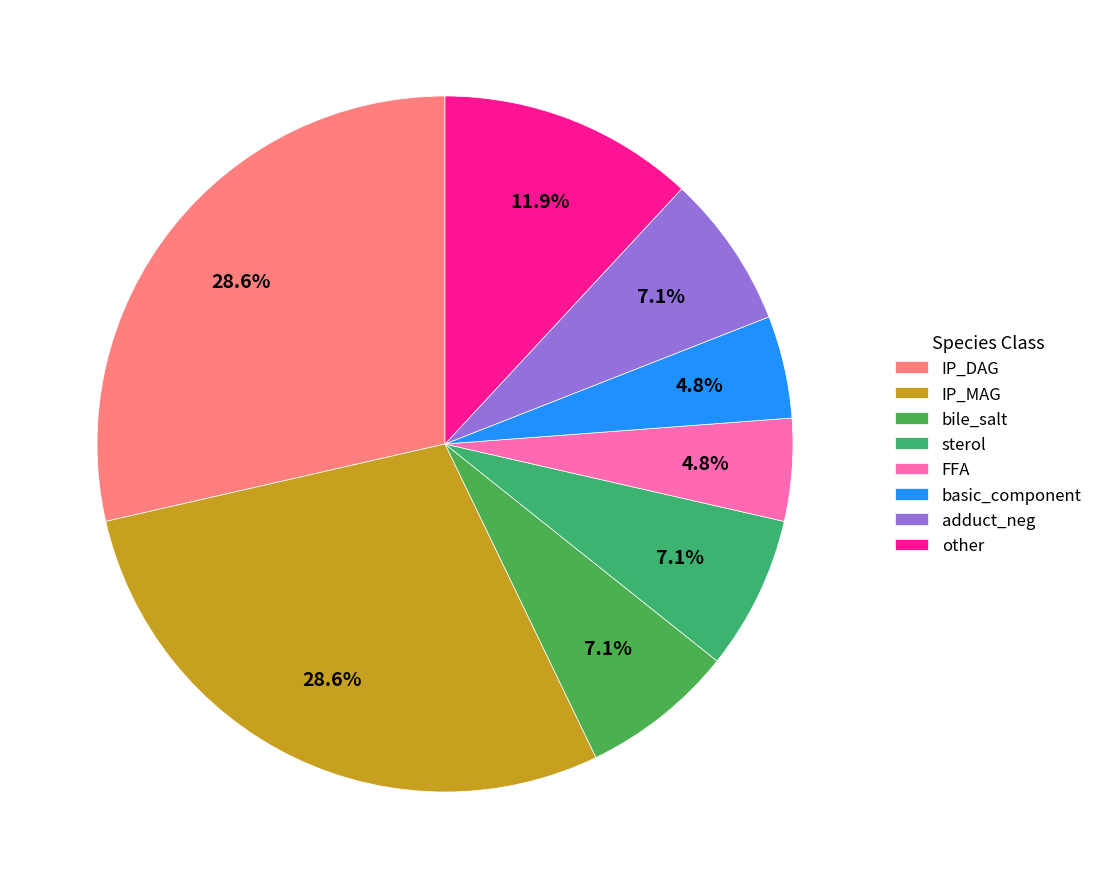

Count the number of slices in the pie.

8